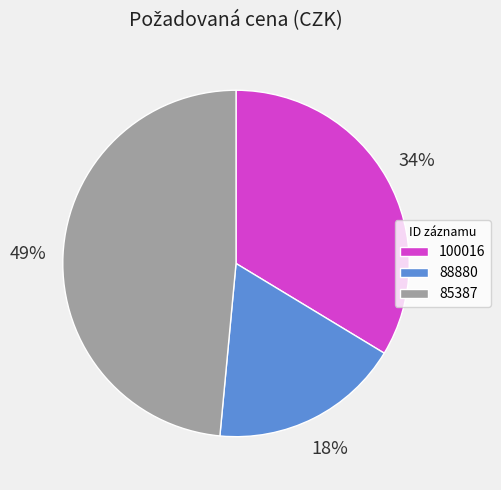

Which category has the smallest portion of the pie?

88880